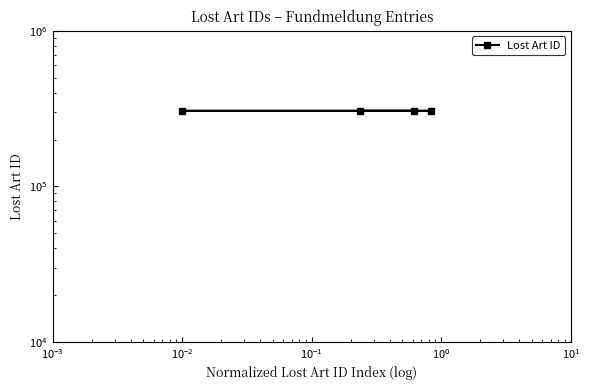

Reading right to left, extract all data points from this chart.

305652	305660	305649	305657